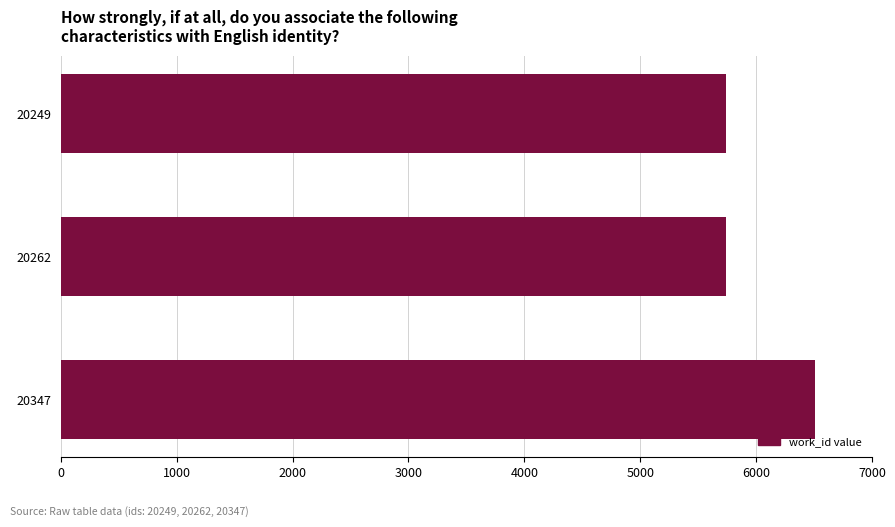

What is the ratio of the value at 20262 to the value at 20347?

0.9